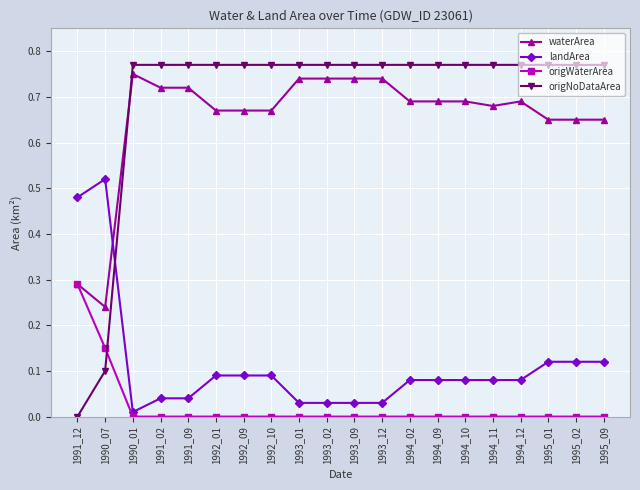

True or false: origWaterArea and origNoDataArea intersect in this chart.

True